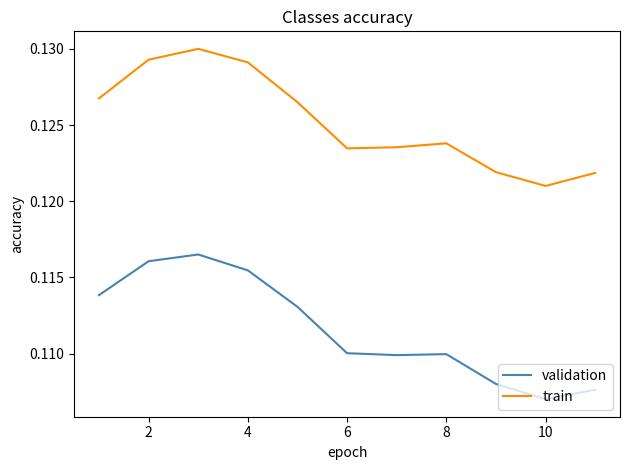

Which series has the largest range (max minus min)?

validation